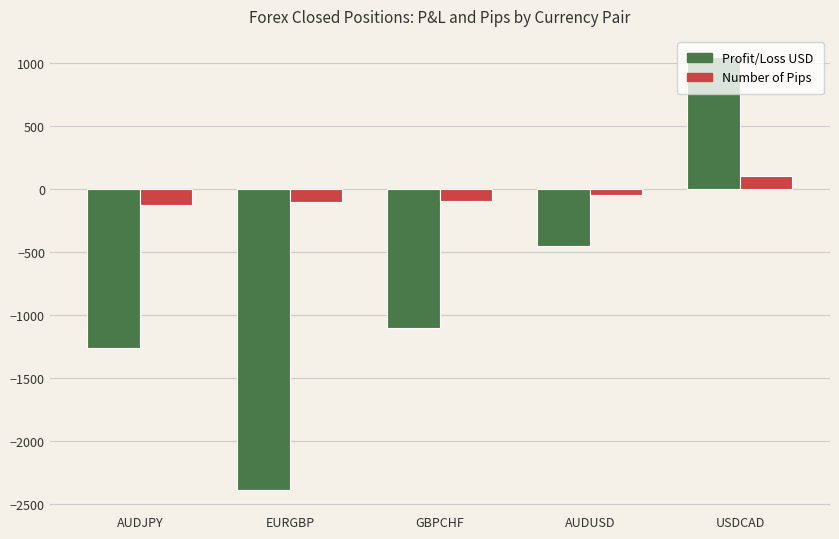

Is the value of Profit/Loss USD at GBPCHF greater than the value of Number of Pips at EURGBP?

No